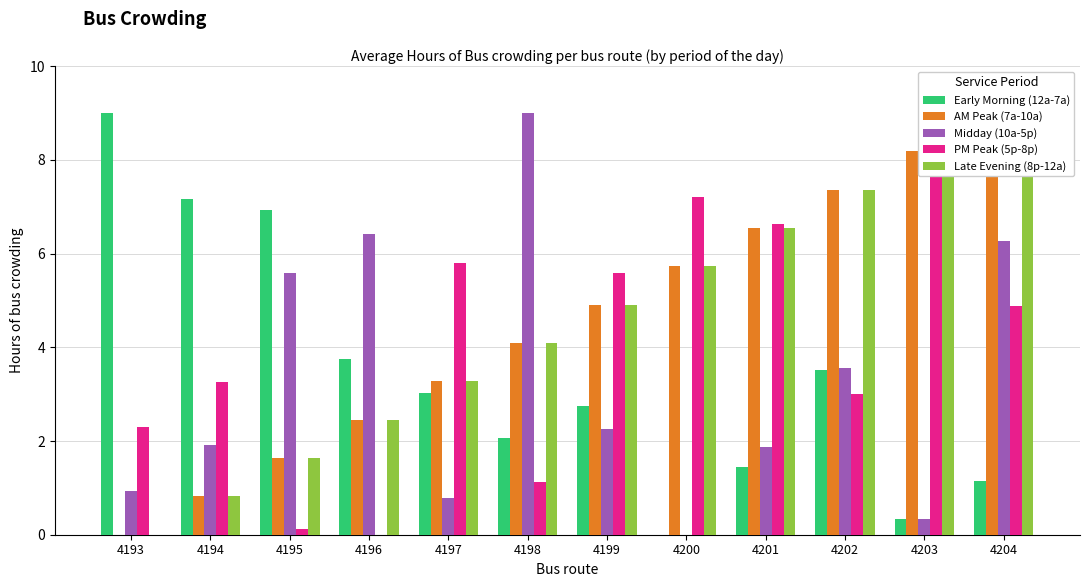

Which category has the highest value across all series?

4193